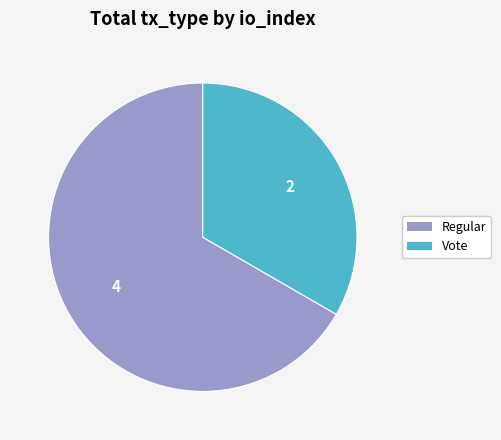

Rank the categories by value from lowest to highest.

Vote, Regular